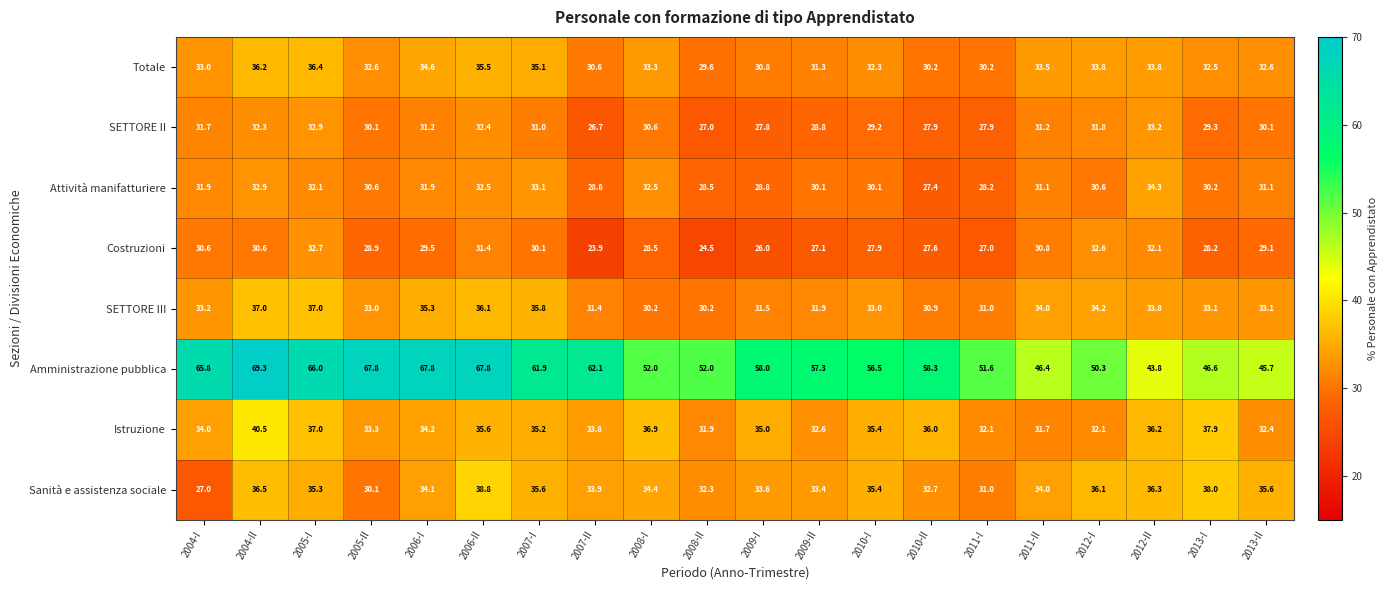

Where does the Amministrazione pubblica series first go above 58?

2004-I